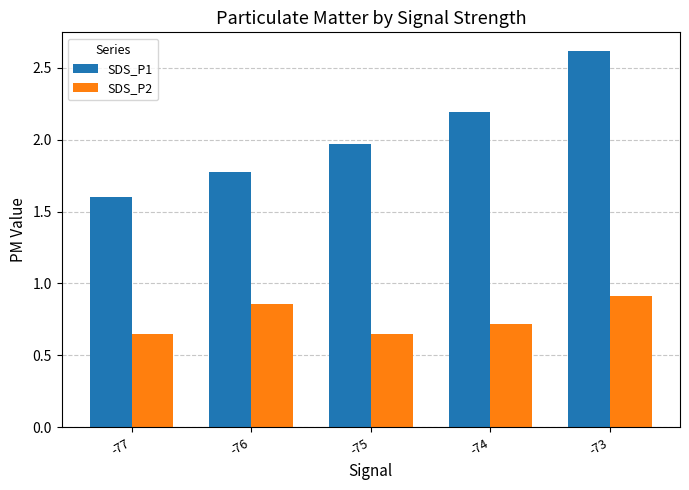

Which series changed the most between -75 and -74?

SDS_P1